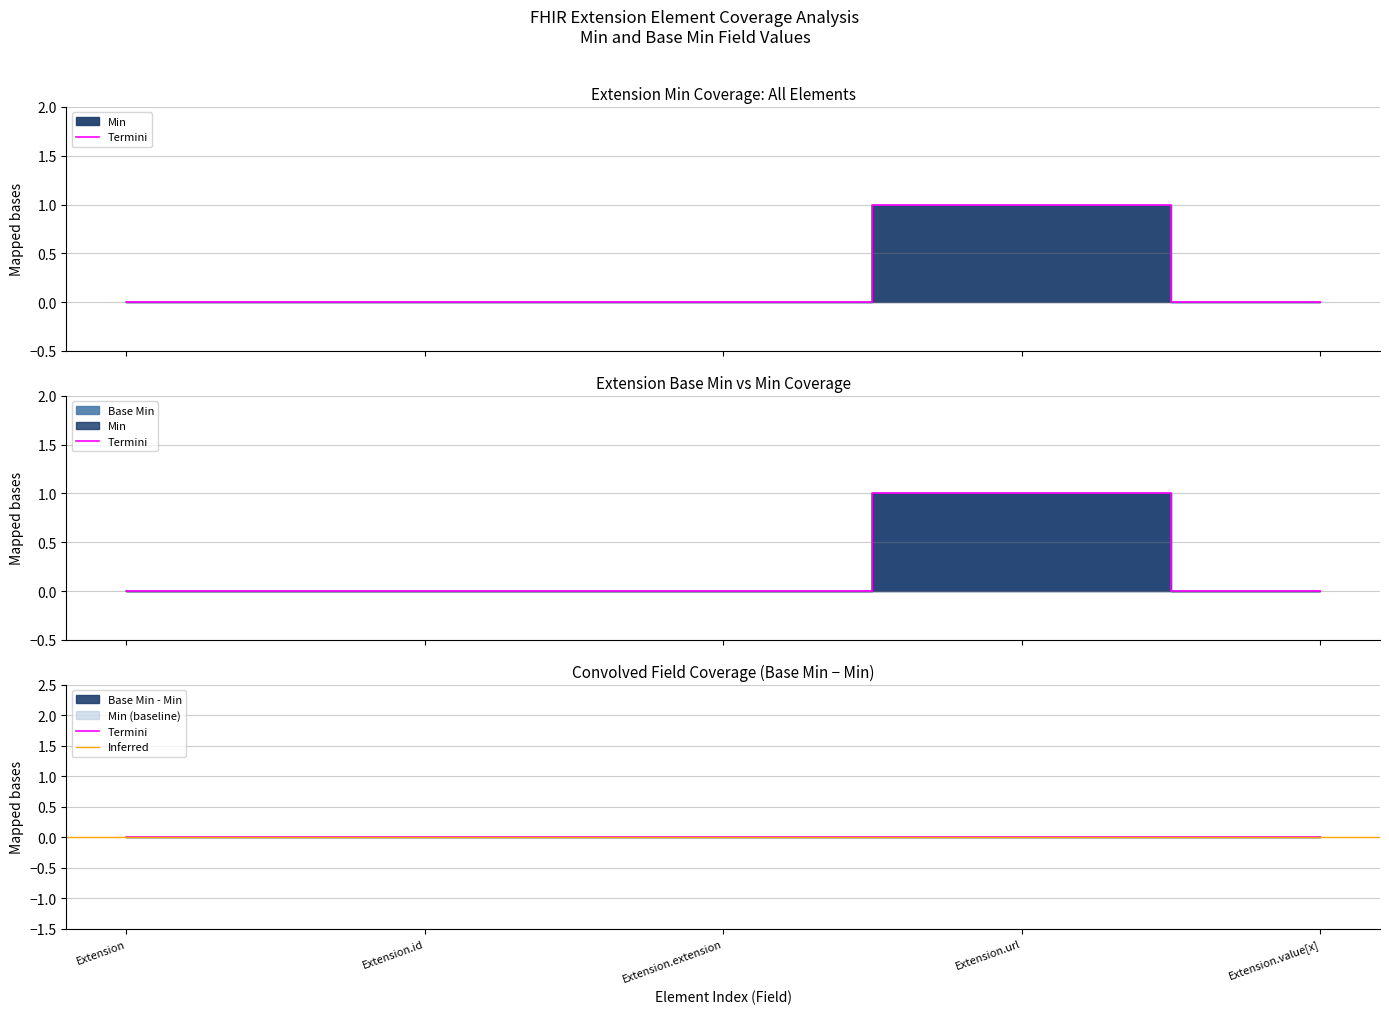

List the labels in order of Base Min value, smallest first.

Extension, Extension.id, Extension.extension, Extension.value[x], Extension.url